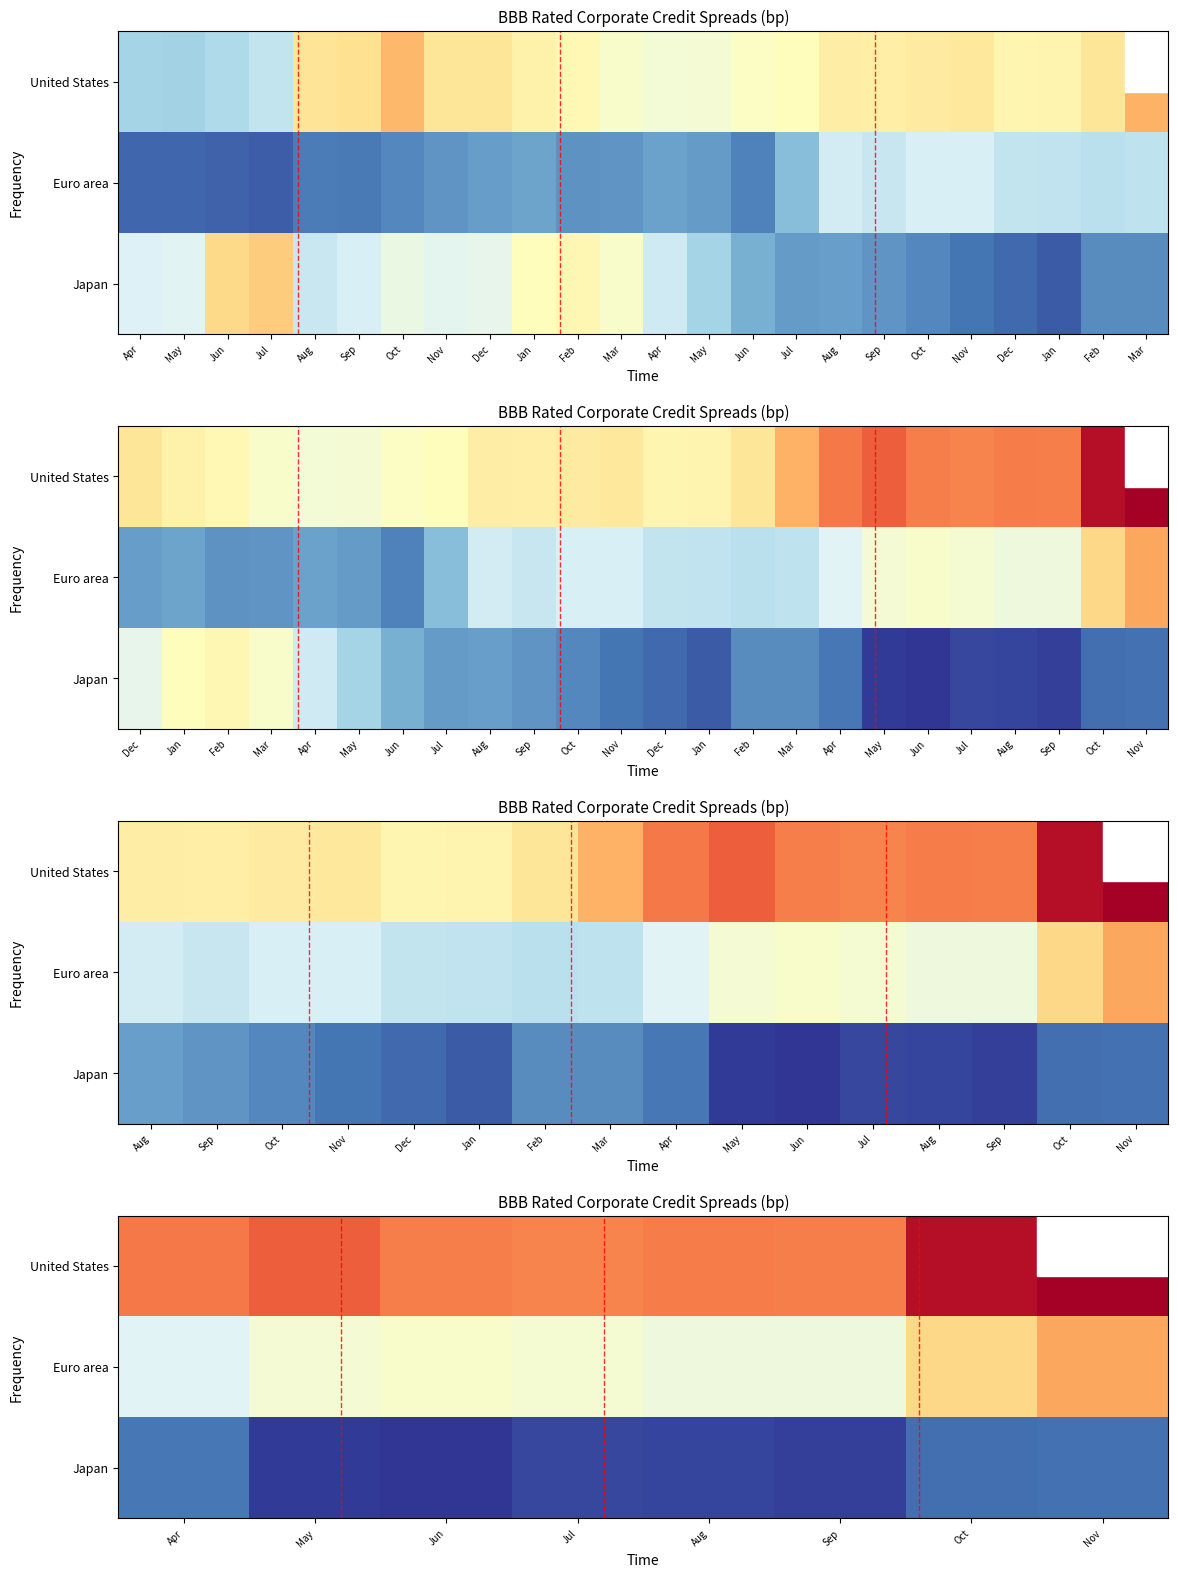

What is the total value across all series at Nov?

525